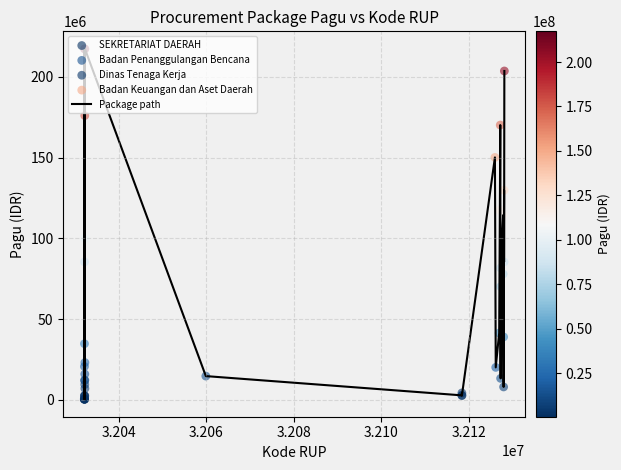

Is this an area chart (filled region under the line)?

No